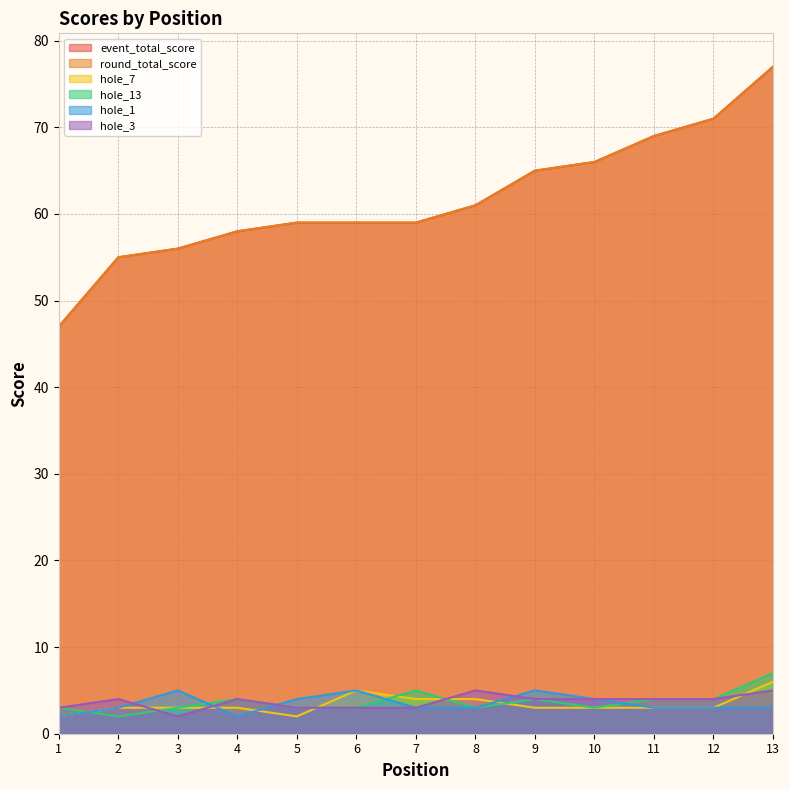

What is the difference between the round_total_score values at 1 and 9?

18